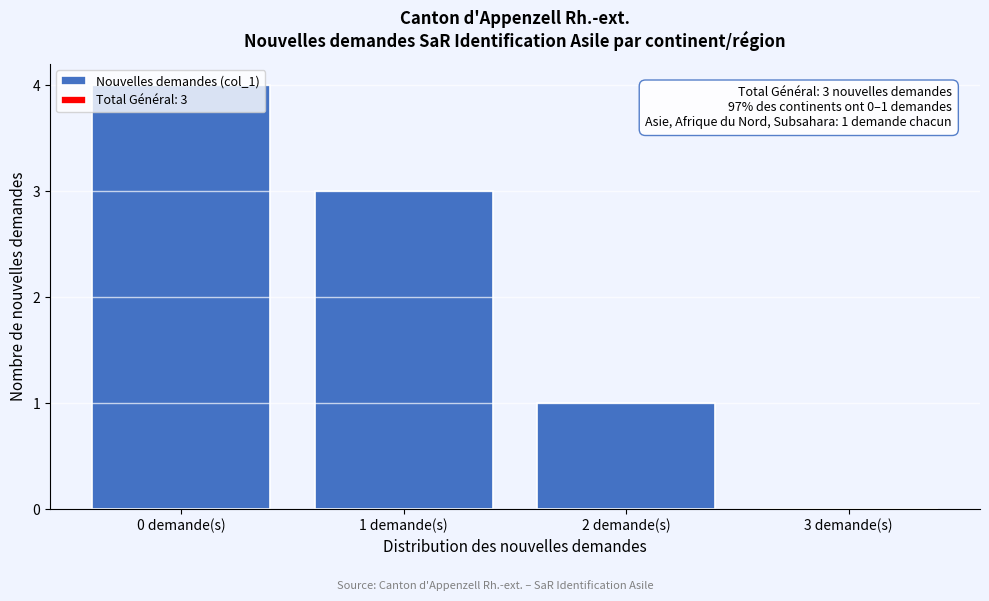

What is the sum of all values?

8